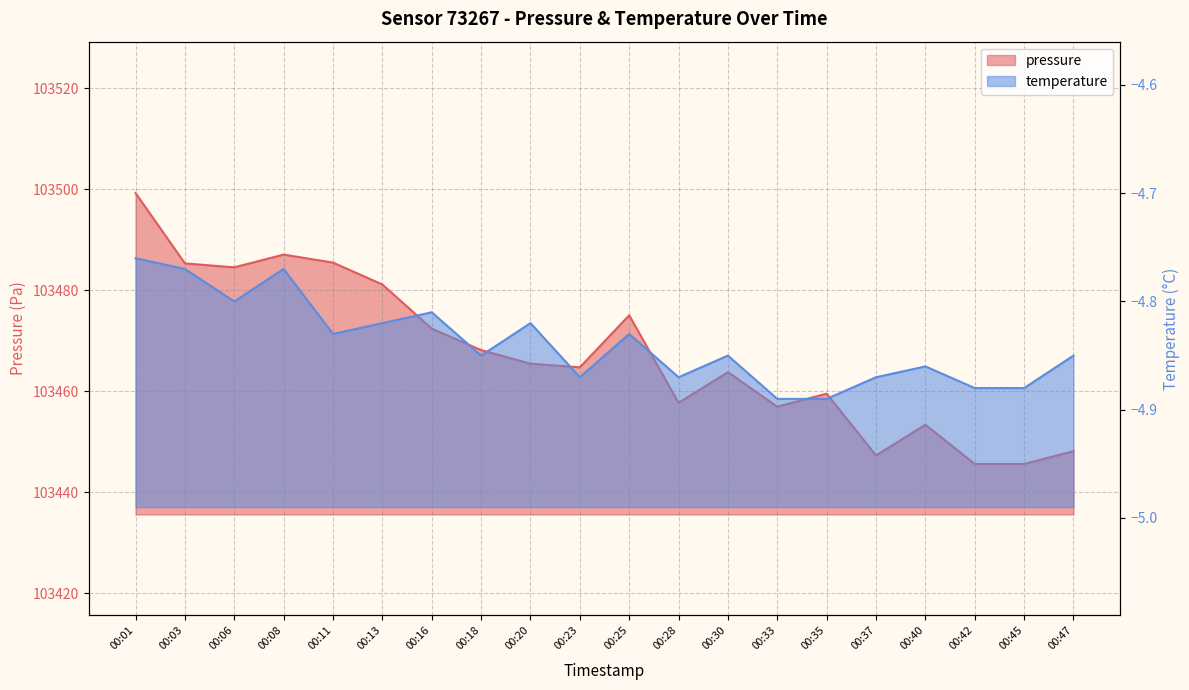

Is the value of pressure at 00:13 greater than the value of temperature at 00:40?

Yes